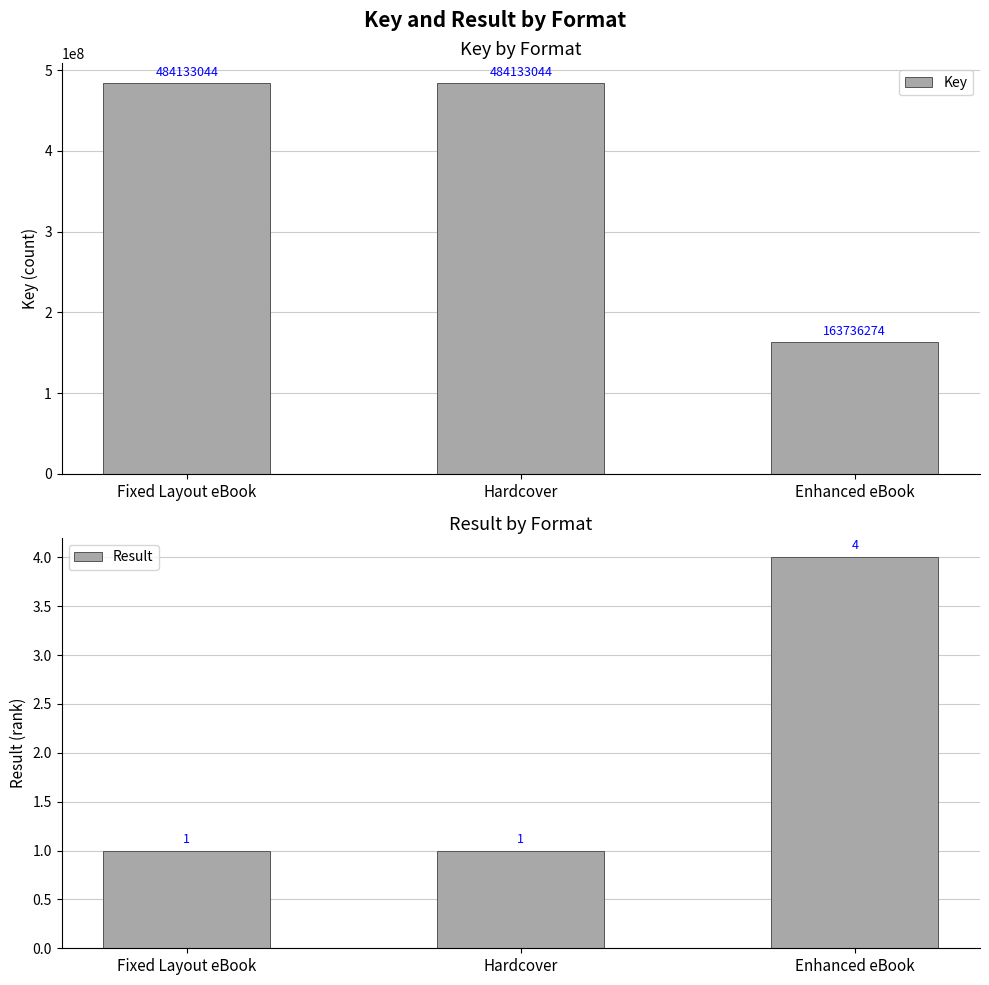

How many Key values are between 163736274 and 484133044?

3